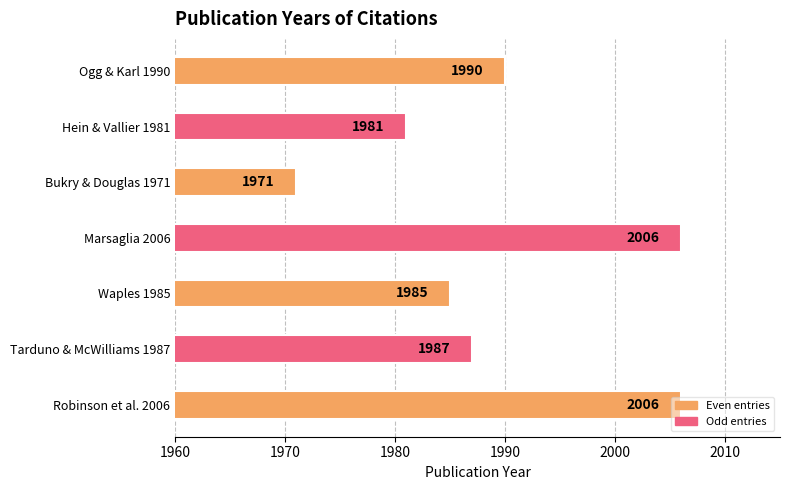

True or false: the data shows 2683 at Marsaglia 2006.

False